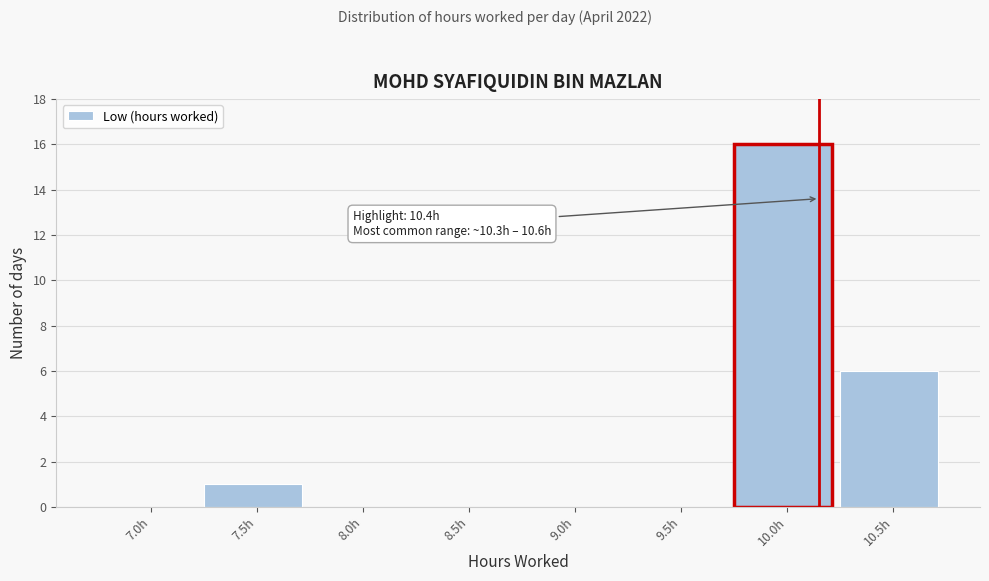

Reading left to right, list all the values displayed in this chart.

7.0h=0	7.5h=1	8.0h=0	8.5h=0	9.0h=0	9.5h=0	10.0h=16	10.5h=6